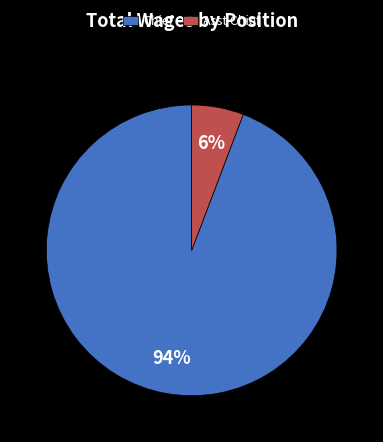

What percentage is the Asst Chief slice, to the nearest percent?

6%